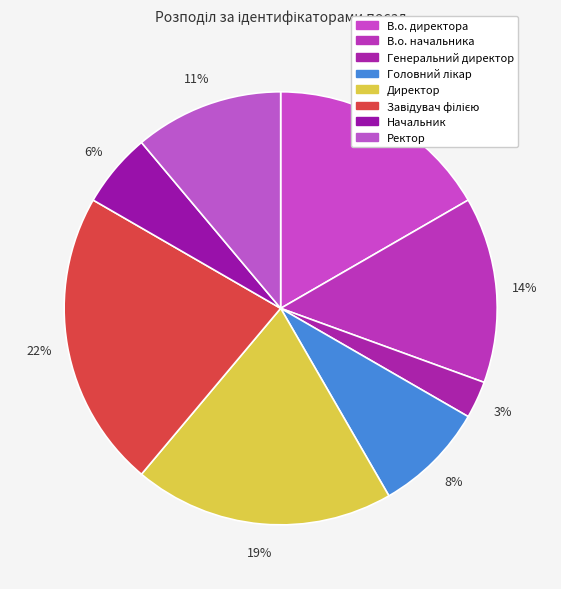

Count the number of slices in the pie.

8